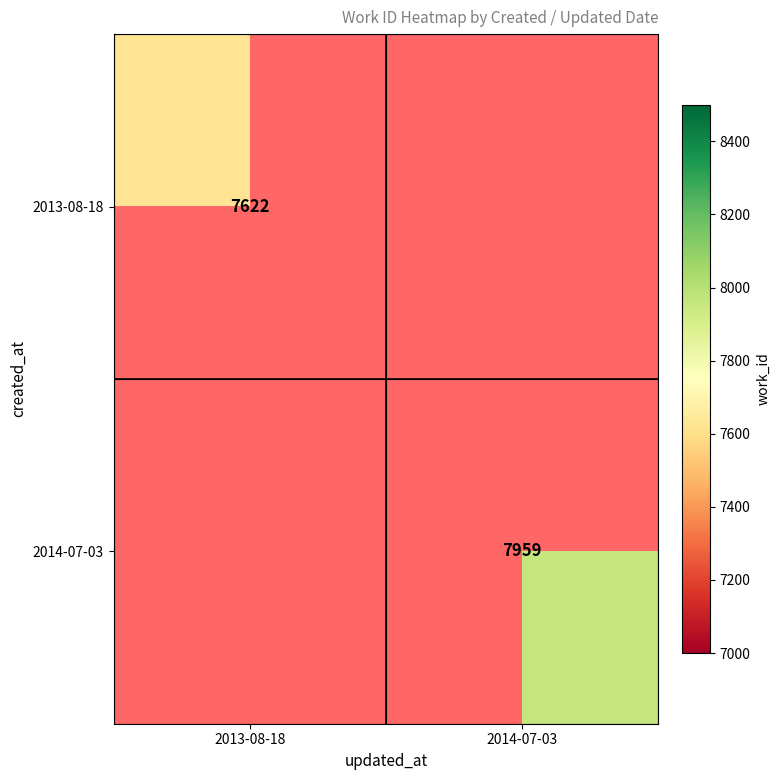

At 2014-07-03, list the series in order from smallest to largest.

2013-08-18, 2014-07-03